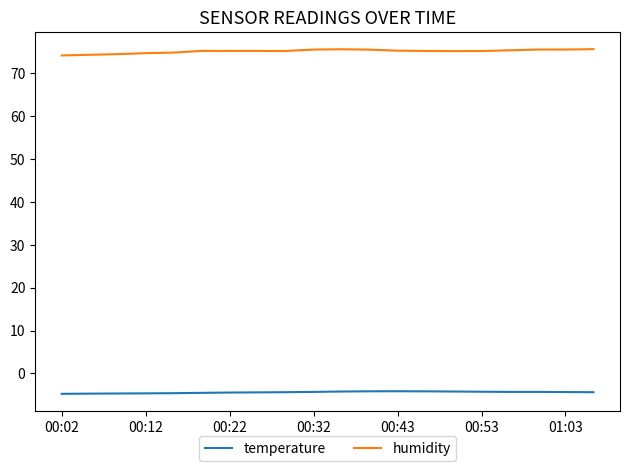

What is the difference between the maximum and minimum values in the temperature series?

0.6